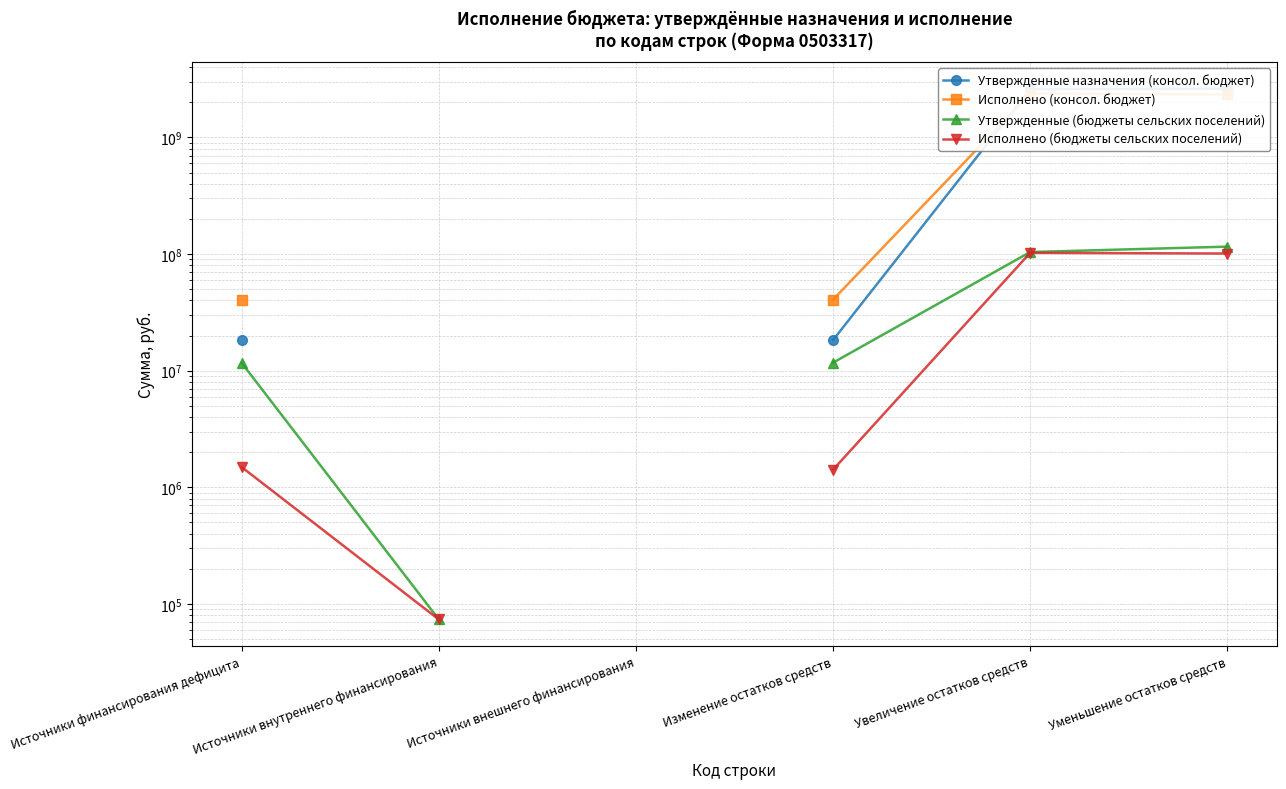

At how many categories does at least one series exceed 942266126?

2